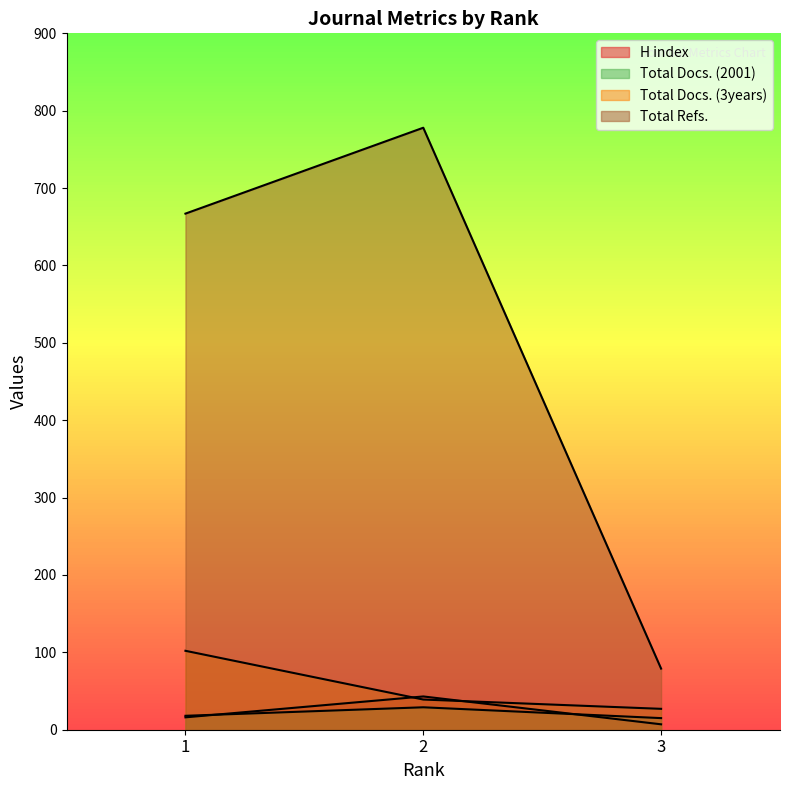

How many Total Docs. (3years) values are between 27 and 102?

3